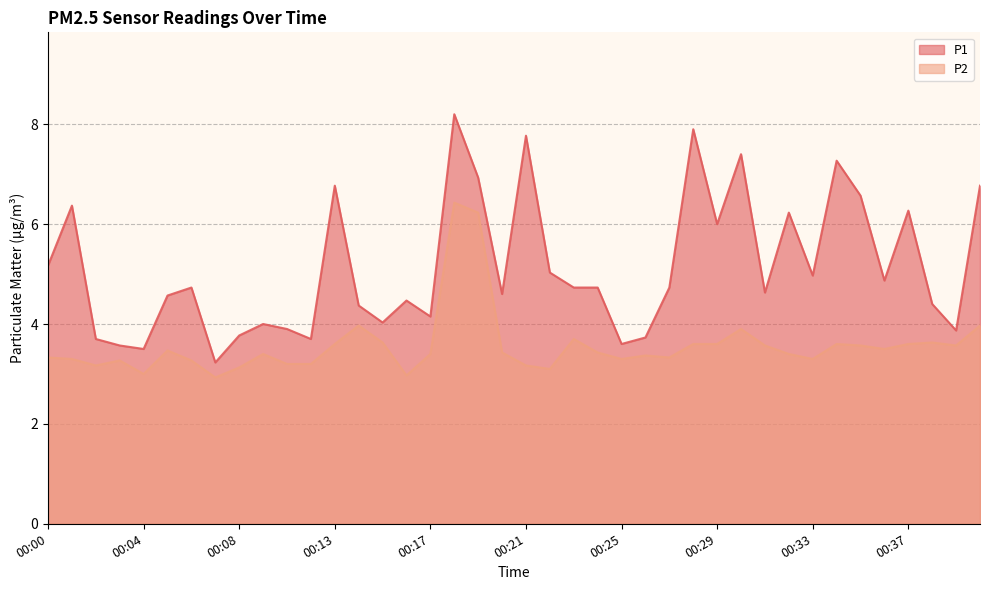

How many lines are shown in the chart?

2